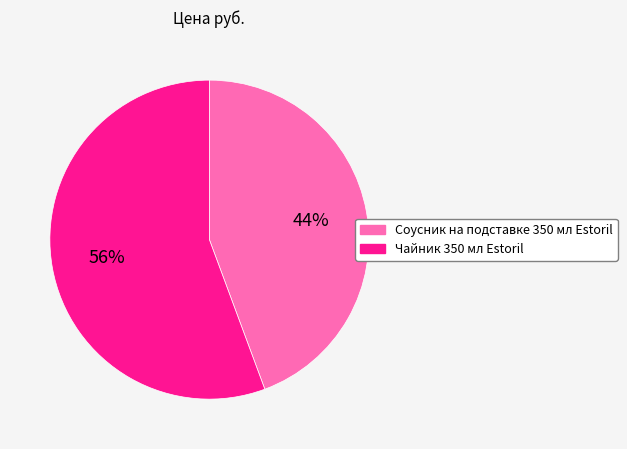

Rank the categories by value from lowest to highest.

Соусник на подставке 350 мл Estoril, Чайник 350 мл Estoril